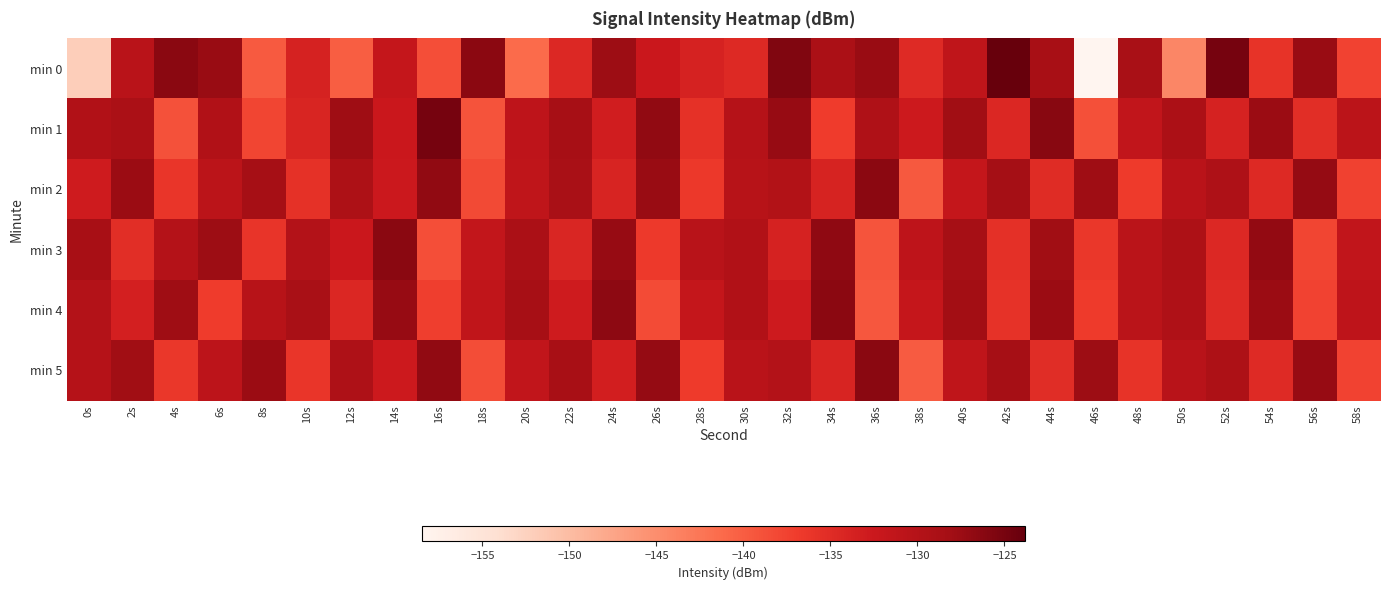

Reading left to right, list all the values displayed in this chart.

min 0: 0s=-152.1	2s=-130.6	4s=-126.3	6s=-127.3	8s=-139.7	10s=-133.7	12s=-140.2	14s=-131.8	16s=-138.6	18s=-126.4	20s=-141.3	22s=-134.5	24s=-127.7	26s=-132.4	28s=-133.7	30s=-134.7	32s=-125.7	34s=-129.0	36s=-127.5	38s=-134.8	40s=-131.1	42s=-123.8	44s=-128.7	46s=-158.5	48s=-128.8	50s=-144.2	52s=-125.0	54s=-136.0	56s=-127.4	58s=-137.6
min 1: 0s=-129.6	2s=-128.9	4s=-138.9	6s=-129.6	8s=-137.8	10s=-134.2	12s=-127.8	14s=-132.4	16s=-125.0	18s=-139.0	20s=-131.0	22s=-128.5	24s=-133.2	26s=-126.8	28s=-135.6	30s=-130.1	32s=-127.3	34s=-136.9	36s=-129.4	38s=-132.7	40s=-128.0	42s=-134.5	44s=-126.2	46s=-138.8	48s=-131.5	50s=-129.0	52s=-133.7	54s=-127.6	56s=-135.2	58s=-130.8
min 2: 0s=-133.0	2s=-127.5	4s=-136.2	6s=-130.8	8s=-128.4	10s=-135.7	12s=-129.1	14s=-132.6	16s=-126.9	18s=-138.3	20s=-131.2	22s=-128.8	24s=-134.1	26s=-127.4	28s=-136.5	30s=-130.3	32s=-129.7	34s=-133.9	36s=-126.5	38s=-139.6	40s=-131.8	42s=-128.2	44s=-135.0	46s=-127.8	48s=-136.8	50s=-130.5	52s=-129.3	54s=-134.7	56s=-127.1	58s=-137.4
min 3: 0s=-128.6	2s=-135.3	4s=-130.0	6s=-127.7	8s=-136.1	10s=-129.8	12s=-132.4	14s=-126.3	16s=-138.7	18s=-131.6	20s=-128.9	22s=-134.3	24s=-127.2	26s=-136.6	28s=-130.4	30s=-129.5	32s=-133.8	34s=-126.7	36s=-139.2	38s=-131.1	40s=-128.3	42s=-135.5	44s=-127.9	46s=-136.3	48s=-130.7	50s=-129.2	52s=-134.6	54s=-127.0	56s=-137.8	58s=-131.4
min 4: 0s=-129.9	2s=-133.5	4s=-127.8	6s=-136.9	8s=-130.2	10s=-128.7	12s=-134.4	14s=-127.3	16s=-137.1	18s=-131.3	20s=-128.5	22s=-133.0	24s=-126.6	26s=-138.4	28s=-131.7	30s=-129.6	32s=-132.8	34s=-126.4	36s=-139.5	38s=-131.9	40s=-128.1	42s=-135.8	44s=-127.6	46s=-136.7	48s=-130.6	50s=-129.4	52s=-134.9	54s=-127.5	56s=-137.6	58s=-131.0
min 5: 0s=-130.1	2s=-128.0	4s=-136.4	6s=-130.9	8s=-127.6	10s=-136.2	12s=-129.3	14s=-132.7	16s=-126.8	18s=-138.5	20s=-131.5	22s=-128.6	24s=-133.4	26s=-127.1	28s=-136.8	30s=-130.5	32s=-129.8	34s=-134.0	36s=-126.3	38s=-139.8	40s=-131.2	42s=-128.4	44s=-135.1	46s=-127.7	48s=-136.0	50s=-130.4	52s=-129.1	54s=-134.8	56s=-127.3	58s=-137.5